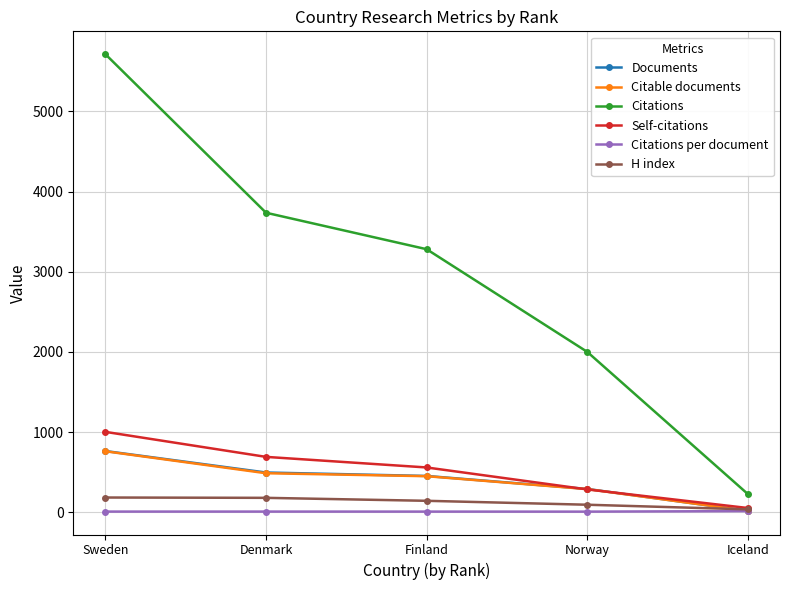

What is the total value across all series at Sweden?

8429.5